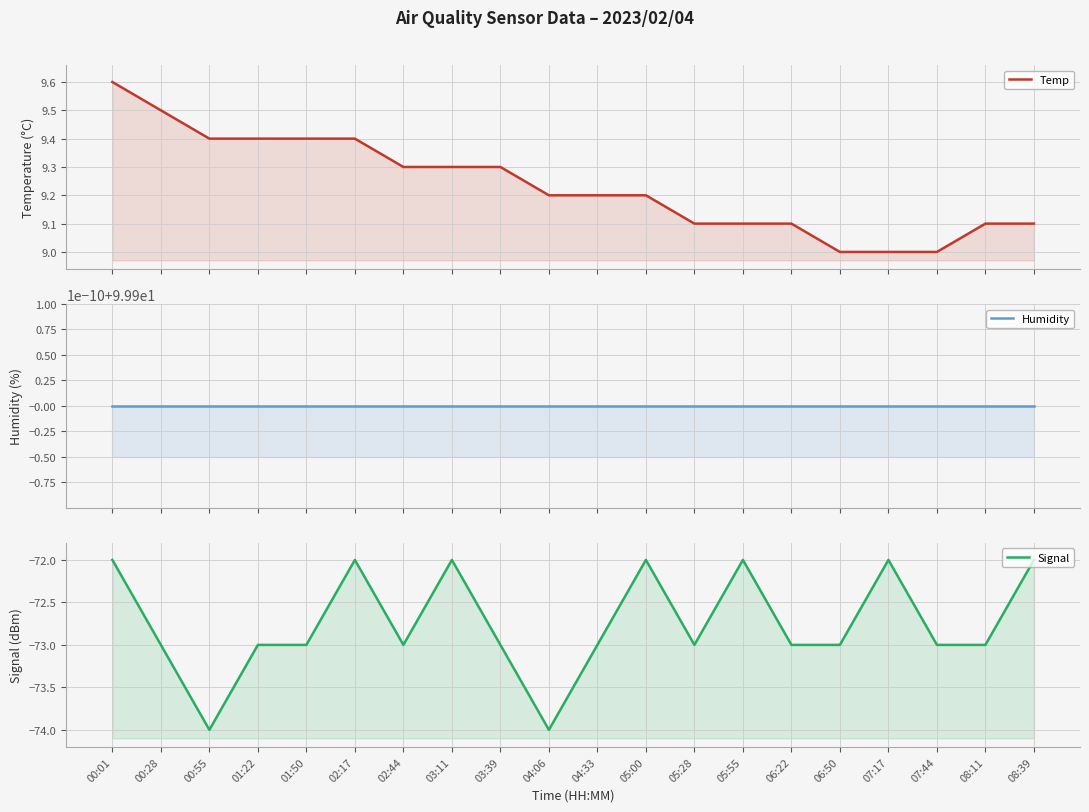

Reading left to right, transcribe all the data shown in this chart.

Temp: 9.6	9.5	9.4	9.4	9.4	9.4	9.3	9.3	9.3	9.2	9.2	9.2	9.1	9.1	9.1	9.0	9.0	9.0	9.1	9.1
Humidity: 99.9	99.9	99.9	99.9	99.9	99.9	99.9	99.9	99.9	99.9	99.9	99.9	99.9	99.9	99.9	99.9	99.9	99.9	99.9	99.9
Signal: -72.0	-73.0	-74.0	-73.0	-73.0	-72.0	-73.0	-72.0	-73.0	-74.0	-73.0	-72.0	-73.0	-72.0	-73.0	-73.0	-72.0	-73.0	-73.0	-72.0